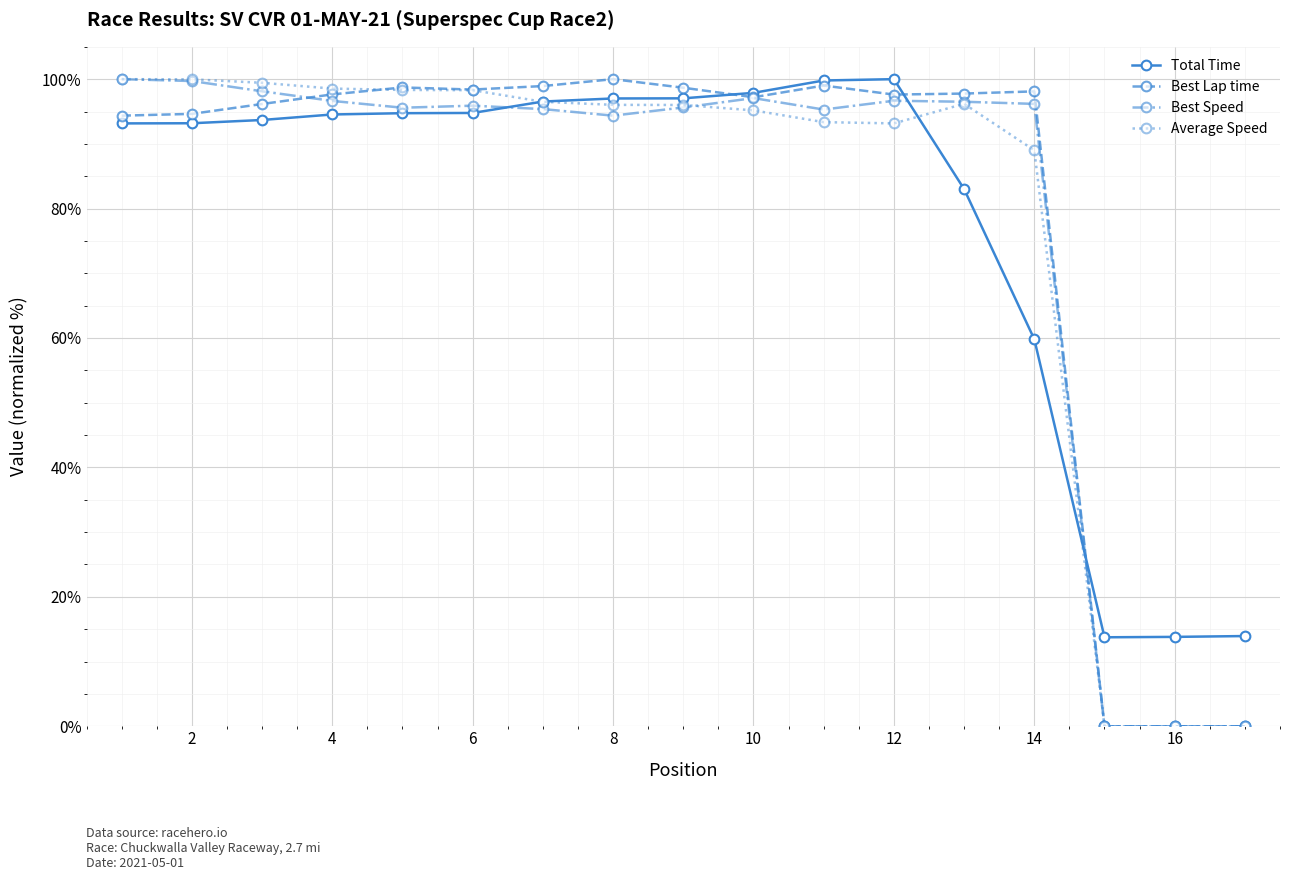

What is the average value of the Total Time series?

78.6